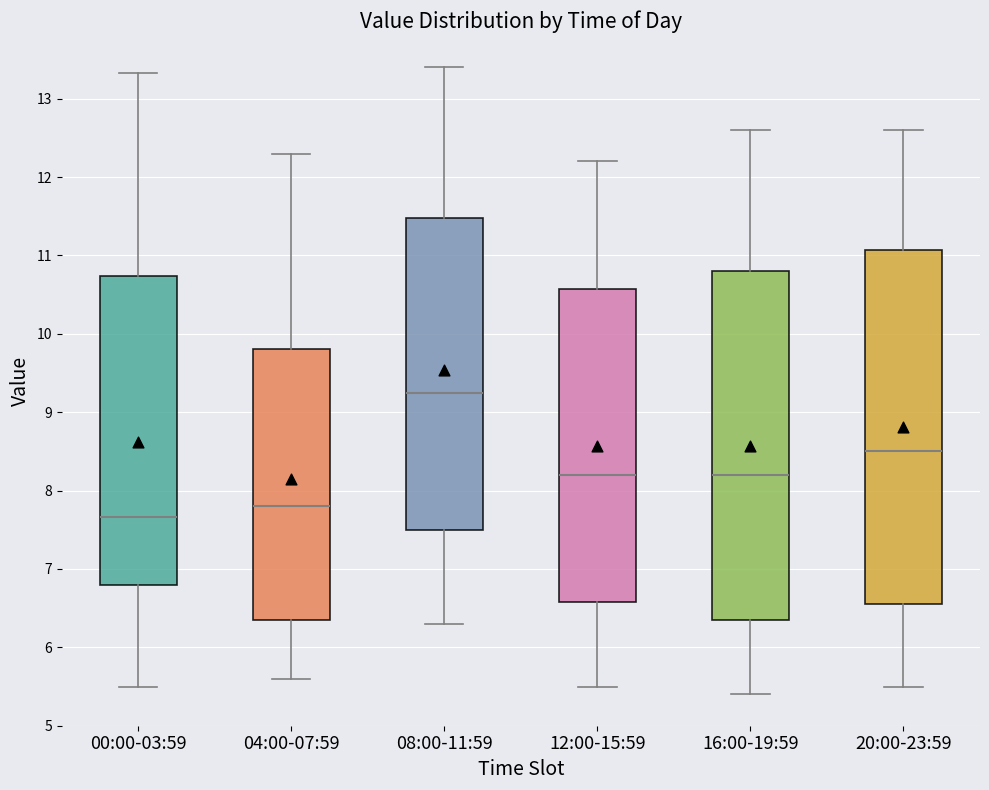

Where does the upper whisker of the box for 04:00-07:59 end on the y-axis? The values are not printed on the chart, so give them approximately, as read against the axis.

12.3